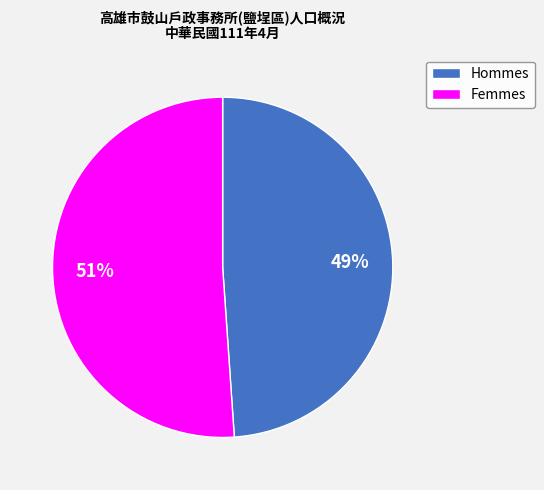

Is Hommes the majority of the pie?

No